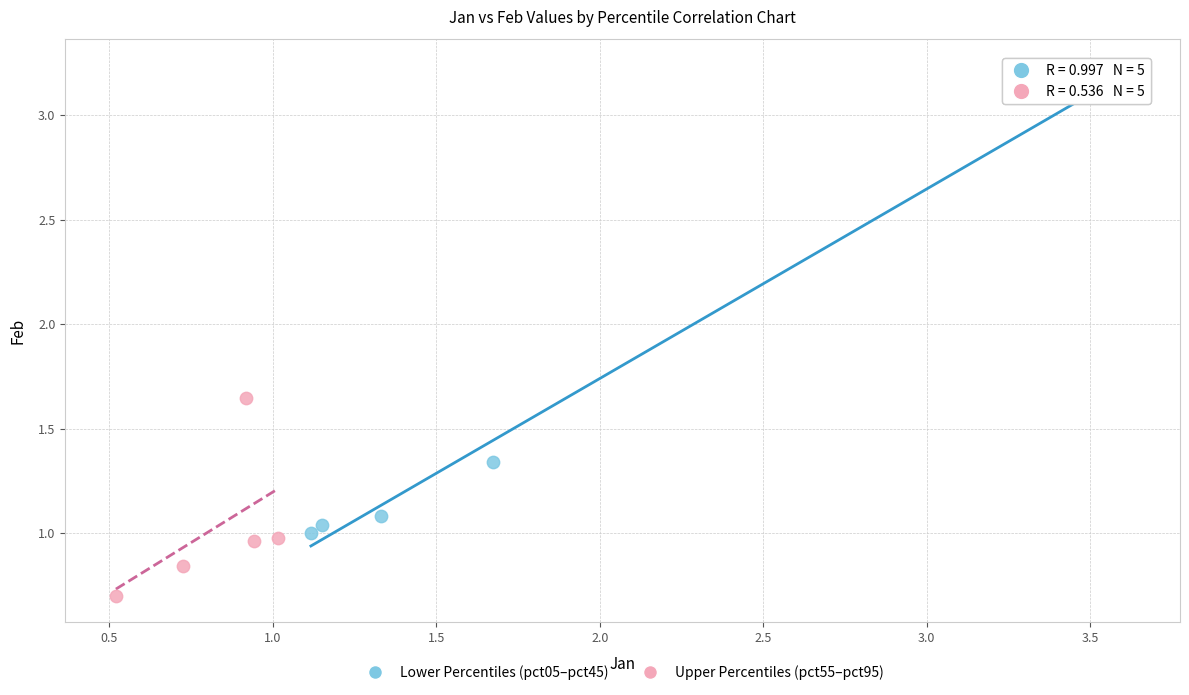

Which series has the widest spread of Y values?

Lower Percentiles (pct05–pct45)